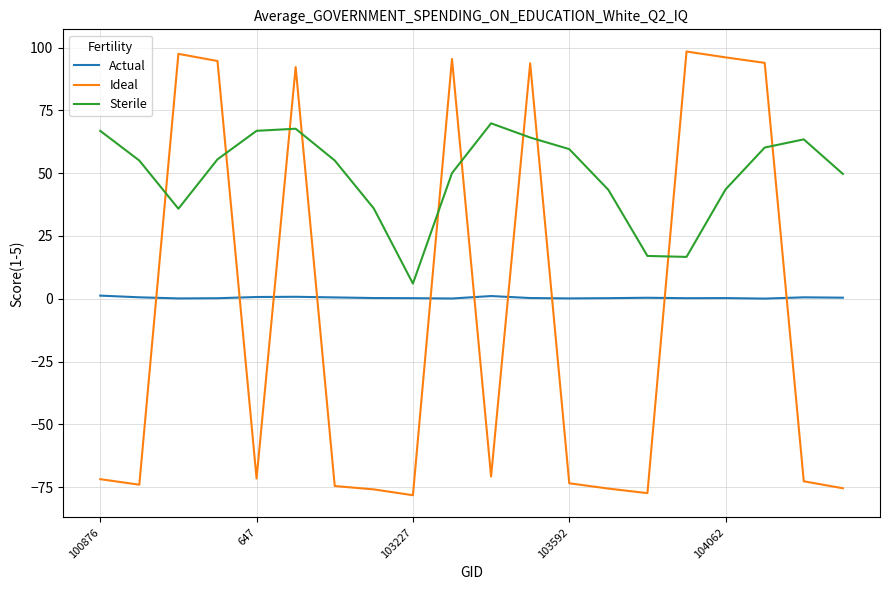

True or false: Sterile and Ideal cross at least once.

True